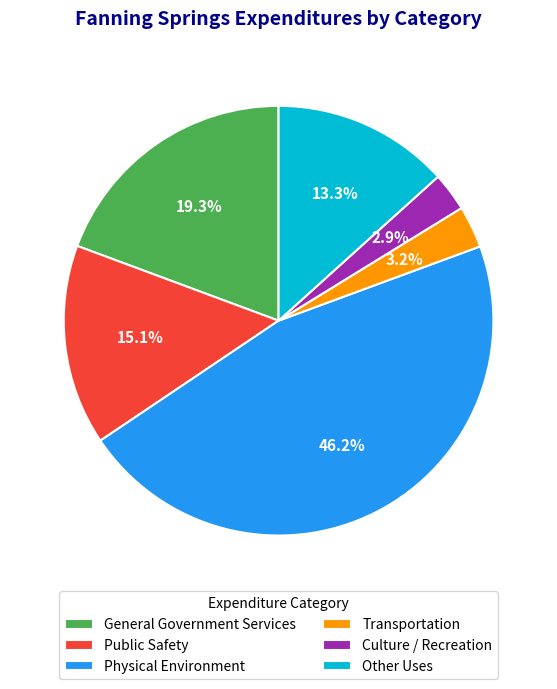

The Public Safety slice represents 28% of the pie. True or false?

False